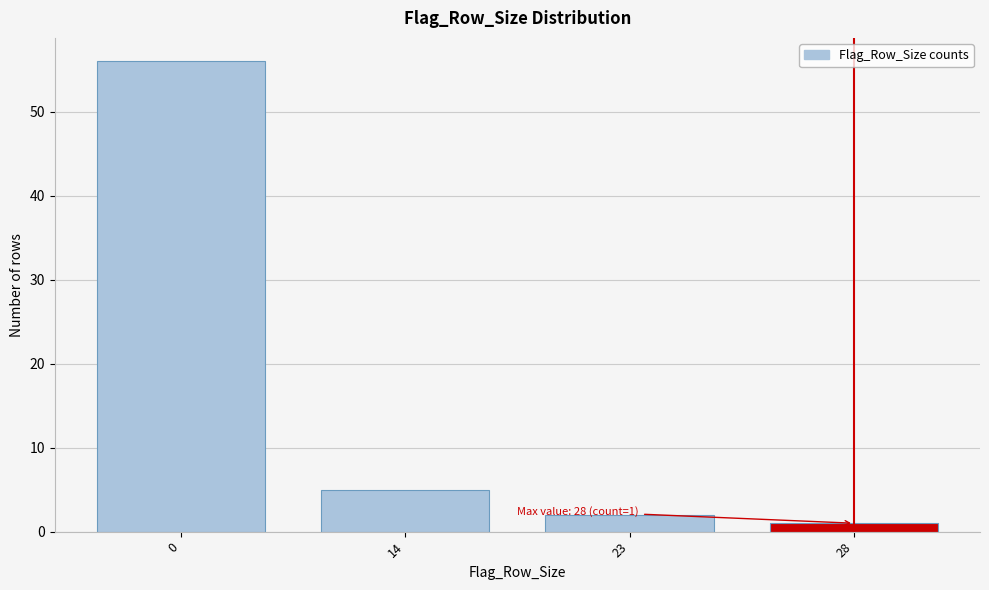

Reading left to right, list all the values displayed in this chart.

56	5	2	1